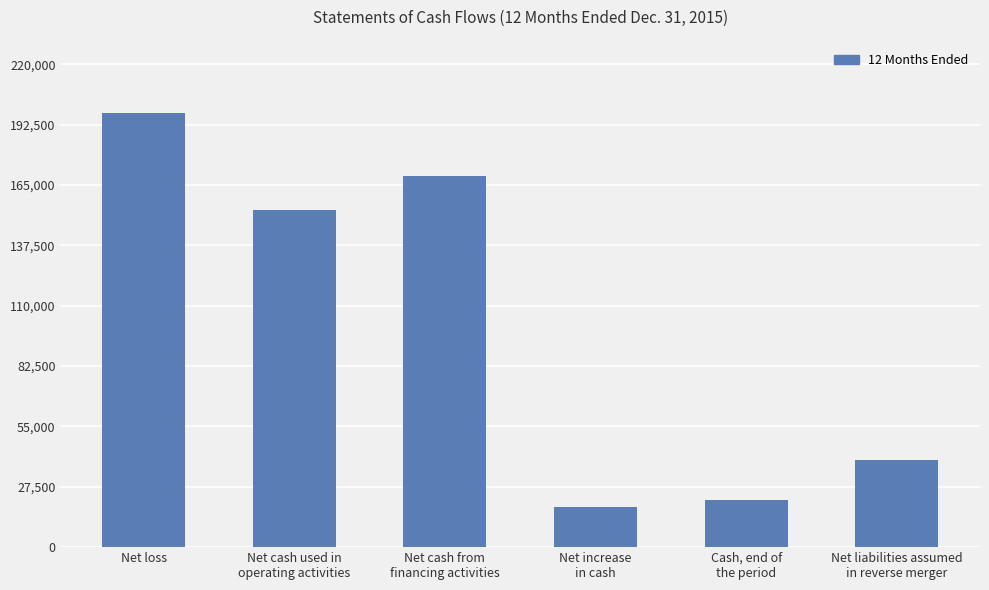

True or false: the data shows 29752 at Net increase
in cash.

False